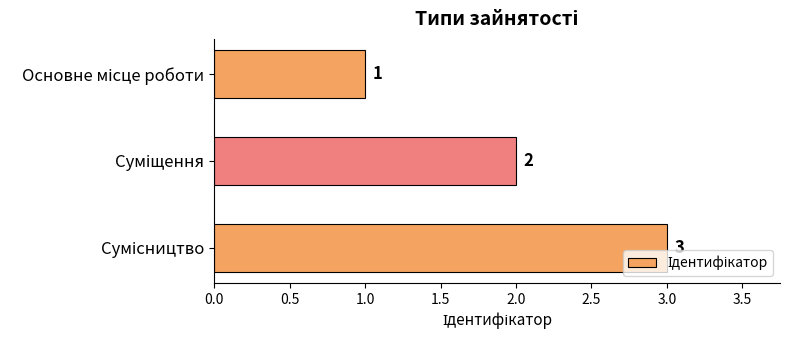

What is the sum of all values?

6